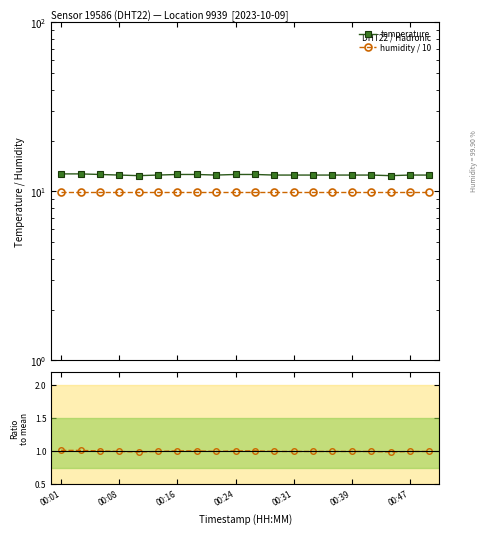

What is the difference between the temperature values at 12 and 00:08?

0.2